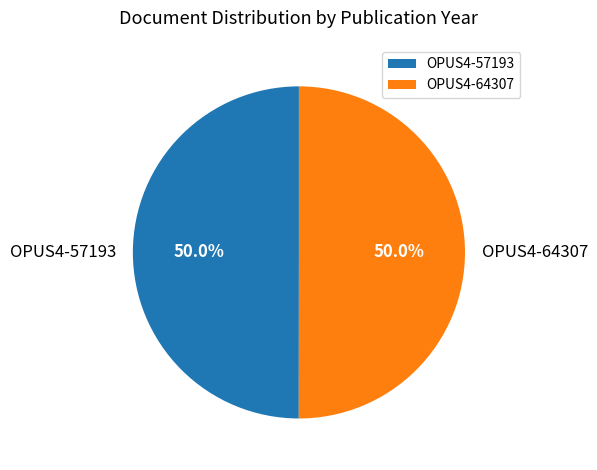

Approximately how many times larger is the value at OPUS4-64307 compared to OPUS4-57193?

1.0